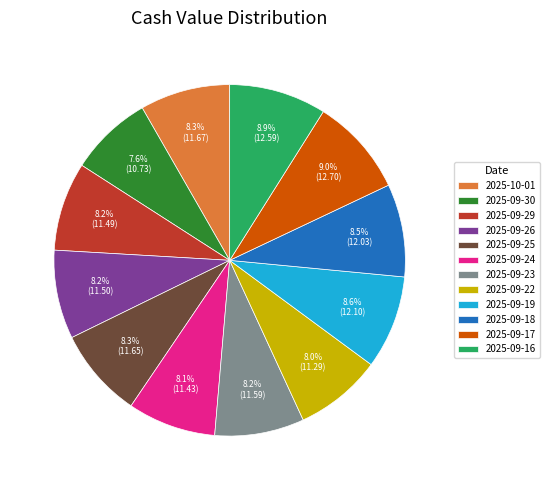

What percentage do 2025-09-25 and 2025-09-18 together represent?

16.8%